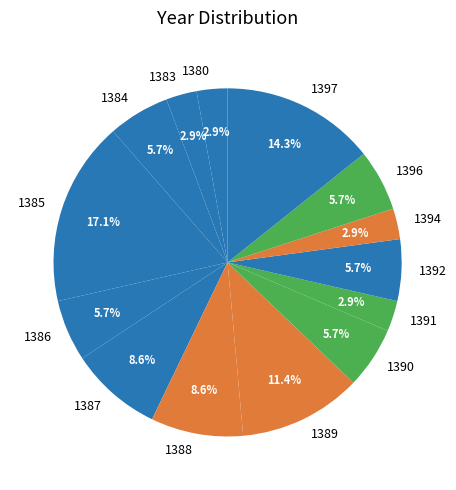

What percentage is the 1380 slice, to the nearest percent?

3%